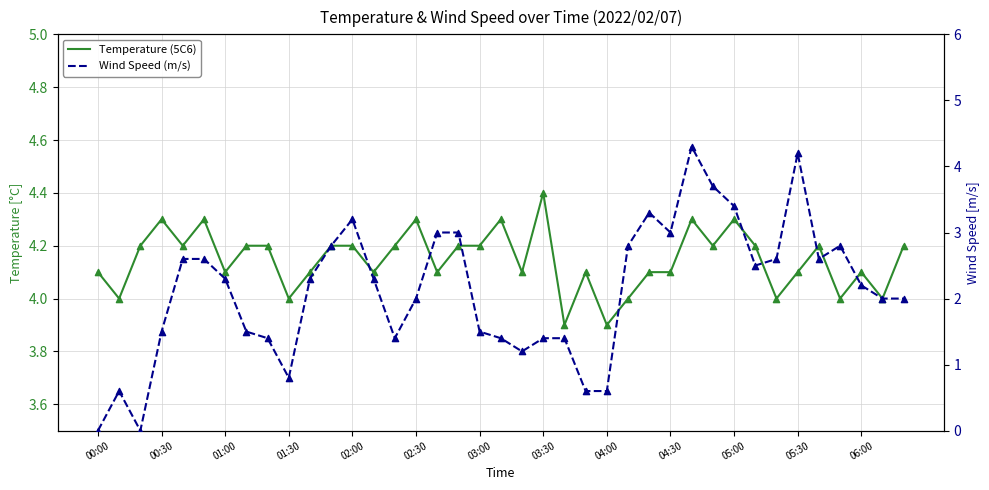

What are all the series names shown in the legend?

Temperature (5C6), Wind Speed (m/s)